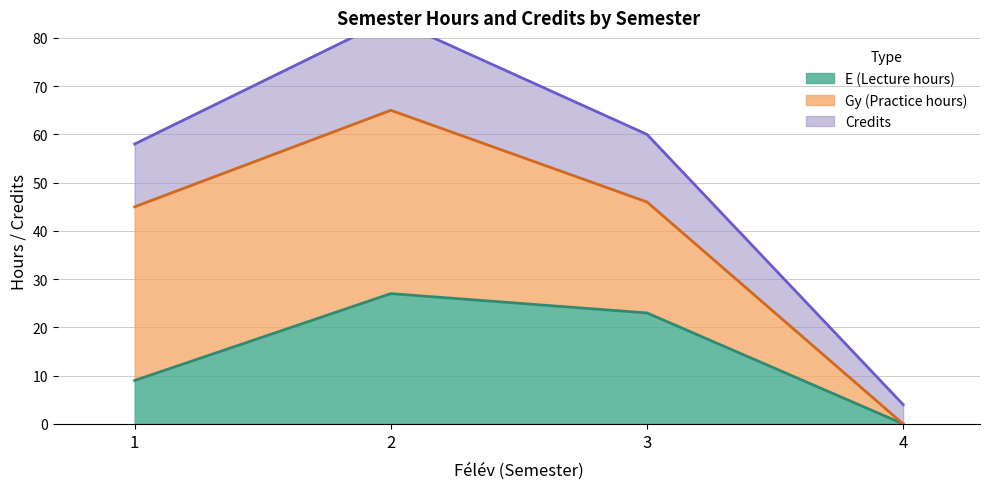

At which label does the data first exceed 23?

2